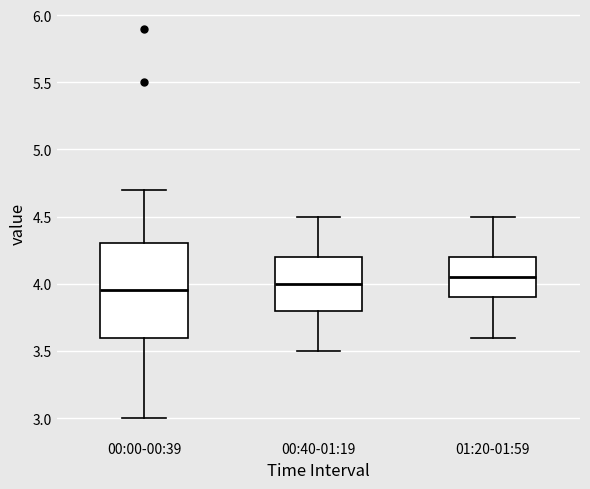

Reading left to right, transcribe this box plot: for each box, give where its median line is, the range the box spans, and where its two whiskers end, as read against the y-axis. The values are not printed on the chart, so give them approximately, as read against the axis.

00:00-00:39: median 3.95, box 3.60 to 4.30, whiskers 3.00 to 4.70
00:40-01:19: median 4.00, box 3.80 to 4.20, whiskers 3.50 to 4.50
01:20-01:59: median 4.05, box 3.90 to 4.20, whiskers 3.60 to 4.50